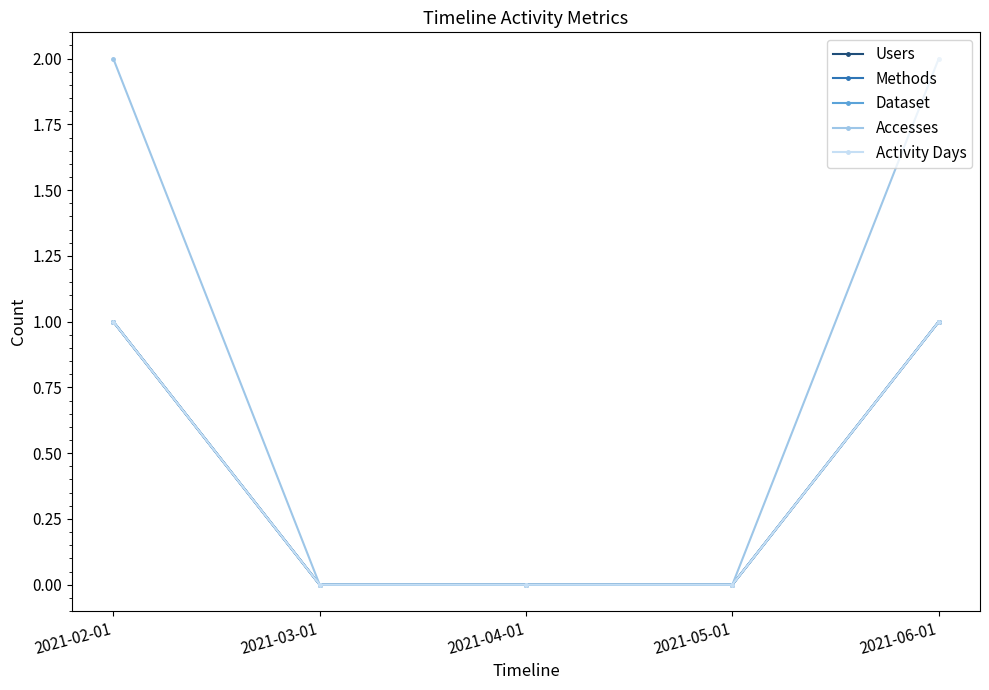

Which has a higher value, 2021-03-01 or 2021-04-01?

2021-03-01